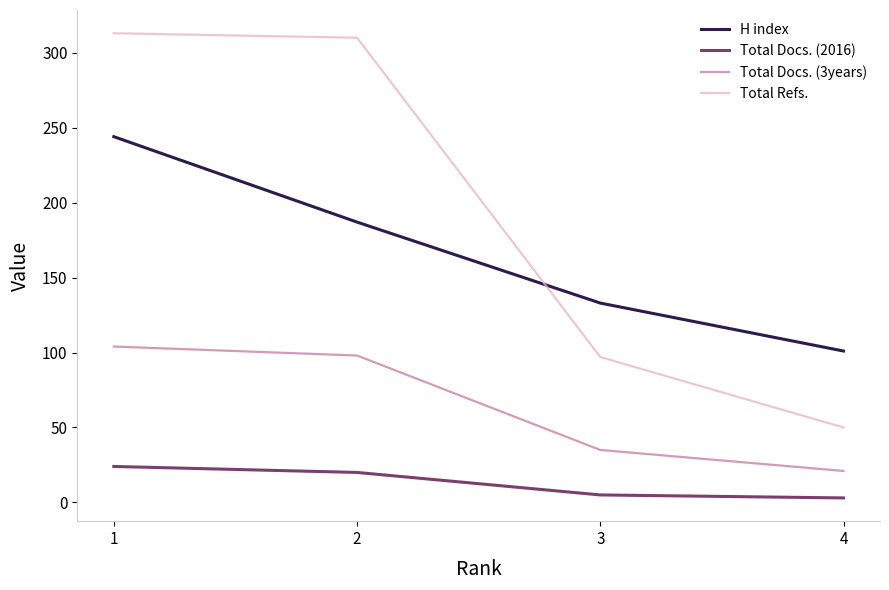

What is the greatest value displayed?

313